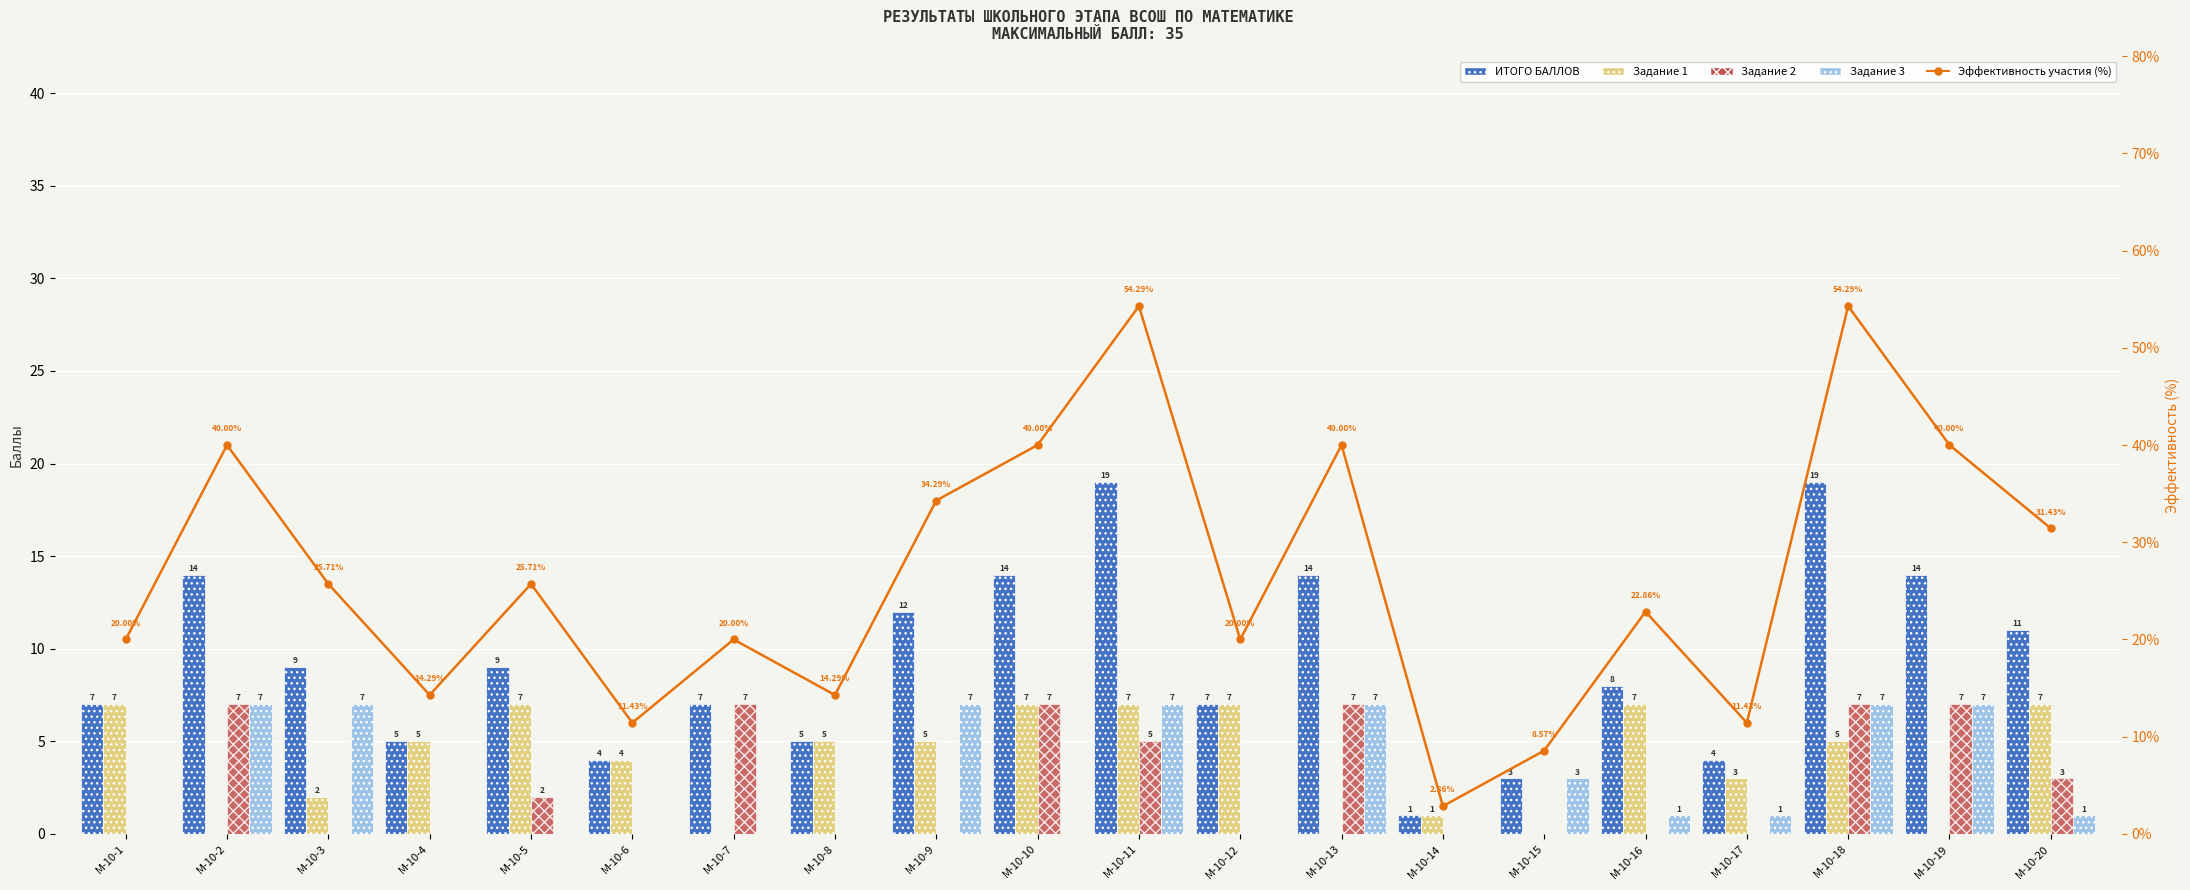

Reading left to right, what are all the values shown in this chart?

ИТОГО БАЛЛОВ: М-10-1=7.0	М-10-2=14.0	М-10-3=9.0	М-10-4=5.0	М-10-5=9.0	М-10-6=4.0	М-10-7=7.0	М-10-8=5.0	М-10-9=12.0	М-10-10=14.0	М-10-11=19.0	М-10-12=7.0	М-10-13=14.0	М-10-14=1.0	М-10-15=3.0	М-10-16=8.0	М-10-17=4.0	М-10-18=19.0	М-10-19=14.0	М-10-20=11.0
Задание 1: М-10-1=7.0	М-10-2=0.0	М-10-3=2.0	М-10-4=5.0	М-10-5=7.0	М-10-6=4.0	М-10-7=0.0	М-10-8=5.0	М-10-9=5.0	М-10-10=7.0	М-10-11=7.0	М-10-12=7.0	М-10-13=0.0	М-10-14=1.0	М-10-15=0.0	М-10-16=7.0	М-10-17=3.0	М-10-18=5.0	М-10-19=0.0	М-10-20=7.0
Задание 2: М-10-1=0.0	М-10-2=7.0	М-10-3=0.0	М-10-4=0.0	М-10-5=2.0	М-10-6=0.0	М-10-7=7.0	М-10-8=0.0	М-10-9=0.0	М-10-10=7.0	М-10-11=5.0	М-10-12=0.0	М-10-13=7.0	М-10-14=0.0	М-10-15=0.0	М-10-16=0.0	М-10-17=0.0	М-10-18=7.0	М-10-19=7.0	М-10-20=3.0
Задание 3: М-10-1=0.0	М-10-2=7.0	М-10-3=7.0	М-10-4=0.0	М-10-5=0.0	М-10-6=0.0	М-10-7=0.0	М-10-8=0.0	М-10-9=7.0	М-10-10=0.0	М-10-11=7.0	М-10-12=0.0	М-10-13=7.0	М-10-14=0.0	М-10-15=3.0	М-10-16=1.0	М-10-17=1.0	М-10-18=7.0	М-10-19=7.0	М-10-20=1.0
Эффективность участия (%): М-10-1=20.0	М-10-2=40.0	М-10-3=25.7	М-10-4=14.3	М-10-5=25.7	М-10-6=11.4	М-10-7=20.0	М-10-8=14.3	М-10-9=34.3	М-10-10=40.0	М-10-11=54.3	М-10-12=20.0	М-10-13=40.0	М-10-14=2.9	М-10-15=8.6	М-10-16=22.9	М-10-17=11.4	М-10-18=54.3	М-10-19=40.0	М-10-20=31.4